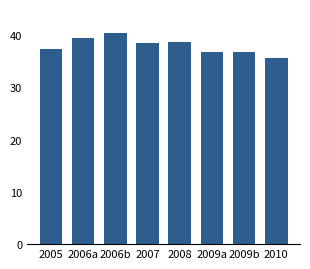

Reading left to right, what are all the values shown in this chart?

2005=37.3	2006a=39.4	2006b=40.4	2007=38.4	2008=38.7	2009a=36.7	2009b=36.7	2010=35.6